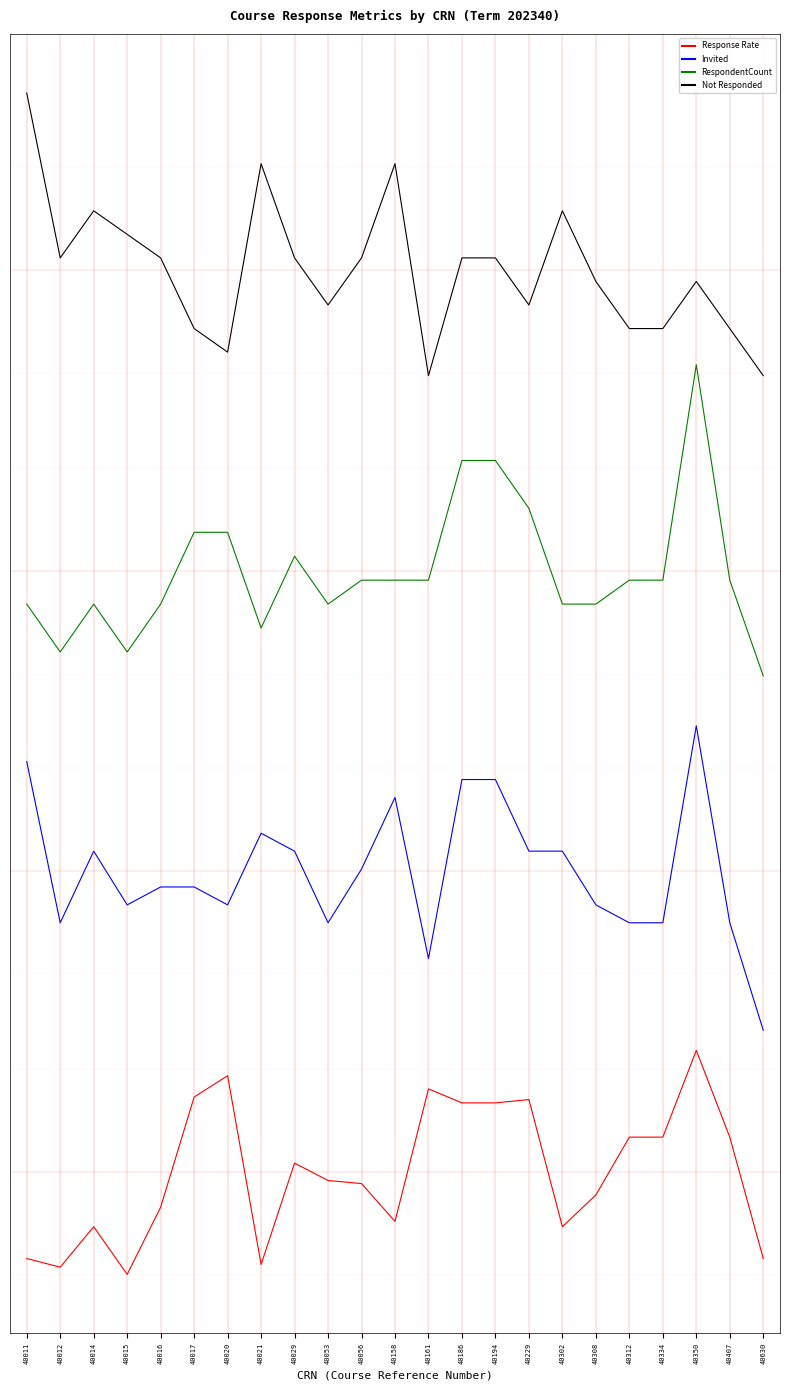

At which category is the sum across all series the highest?

40350